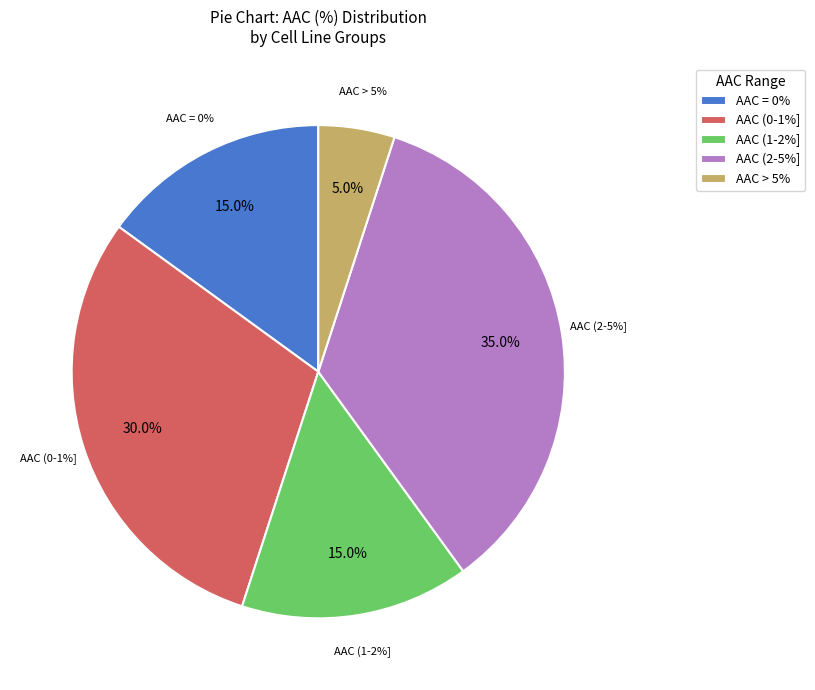

Is it true that LS 180 is 11% of the pie?

False